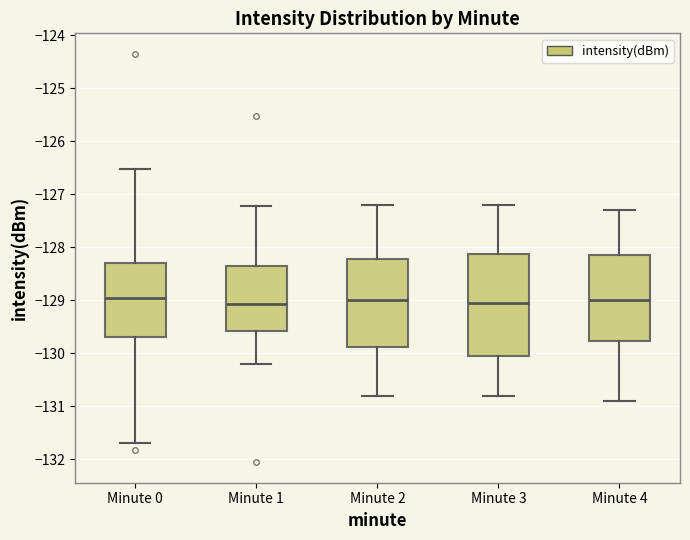

Reading left to right, read every box against the y-axis: the position of its median line, the range the box covers, and the ends of its whiskers. The values are not printed on the chart, so give them approximately, as read against the axis.

Minute 0: median -129.0, box -129.7 to -128.3, whiskers -131.7 to -126.5
Minute 1: median -129.1, box -129.6 to -128.3, whiskers -130.2 to -127.2
Minute 2: median -129.0, box -129.9 to -128.2, whiskers -130.8 to -127.2
Minute 3: median -129.0, box -130.0 to -128.1, whiskers -130.8 to -127.2
Minute 4: median -129.0, box -129.8 to -128.1, whiskers -130.9 to -127.3